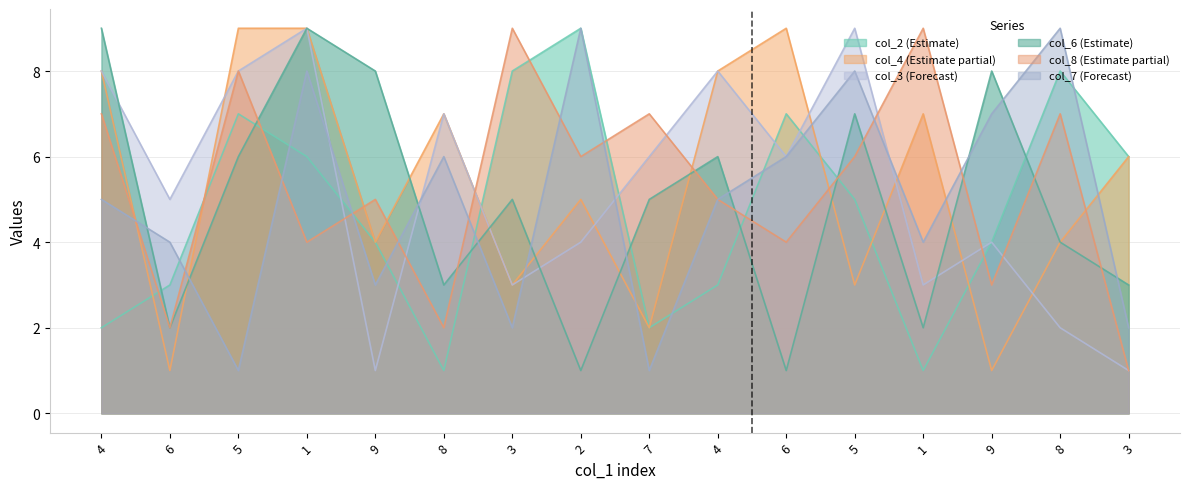

Does the chart have visible grid lines?

Yes